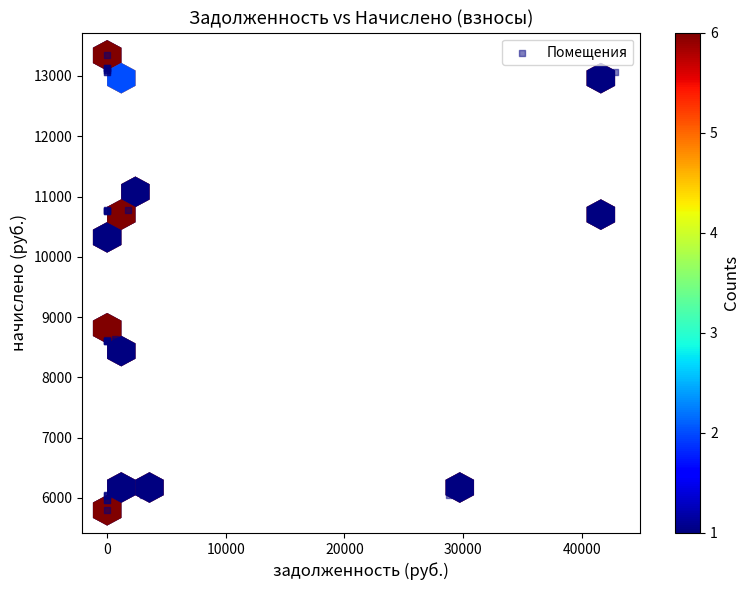

What Y value in the scatter plot is closest to 9568?

10283.8